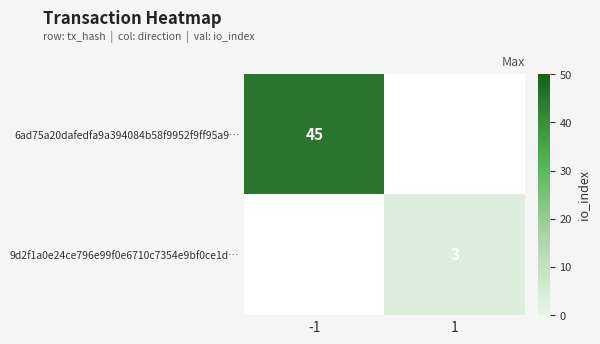

The 6ad75a20dafedfa9a394084b58f9952f9ff95a9… series shows 24 at -1. True or false?

False